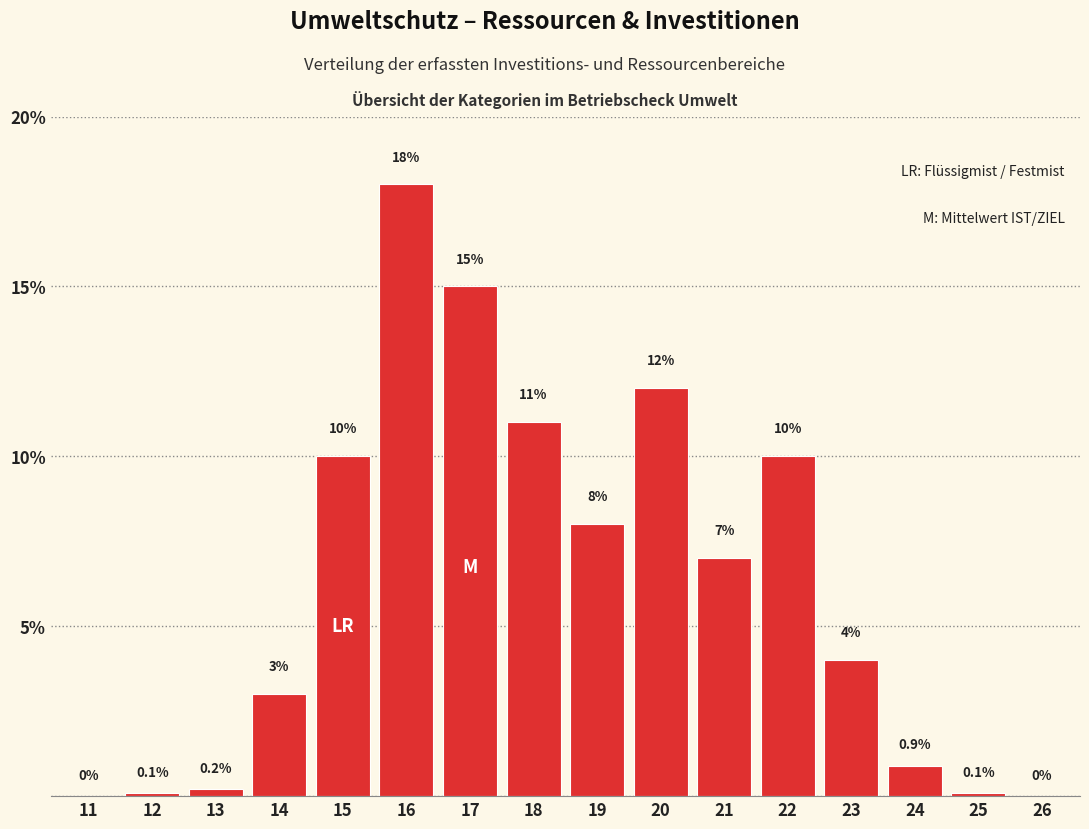

Reading right to left, what are all the values shown in this chart?

26=0.0	25=0.1	24=0.9	23=4.0	22=10.0	21=7.0	20=12.0	19=8.0	18=11.0	17=15.0	16=18.0	15=10.0	14=3.0	13=0.2	12=0.1	11=0.0